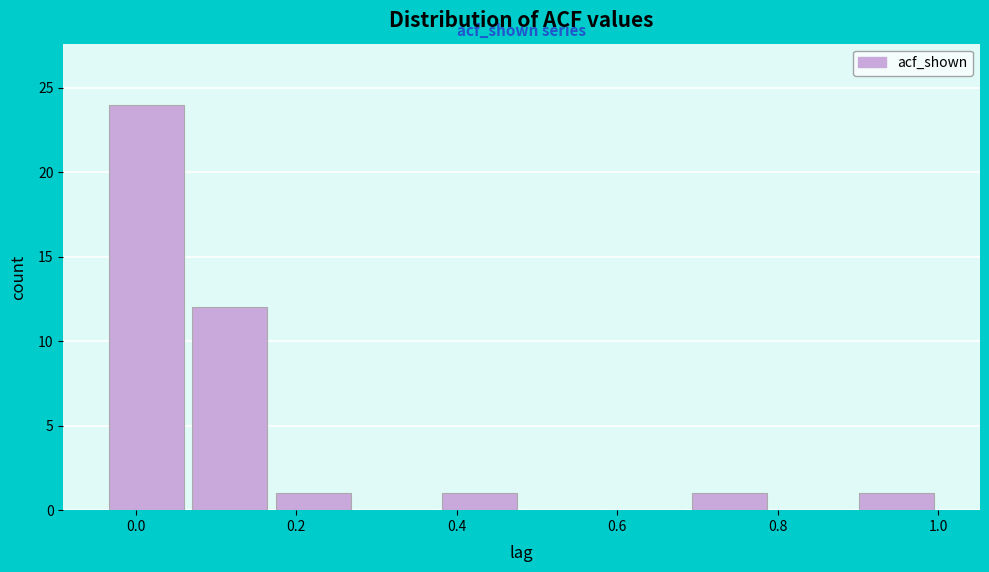

Reading left to right, transcribe this chart: for each bar, give the range it covers on the x-axis and its height. Neither the bar edges nor the heights are printed on the chart, so give them approximately, as read against the axes.

-0.04 to 0.06: 24
0.06 to 0.16: 12
0.16 to 0.28: 1
0.28 to 0.38: 0
0.38 to 0.48: 1
0.48 to 0.58: 0
0.58 to 0.68: 0
0.68 to 0.80: 1
0.80 to 0.90: 0
0.90 to 1.00: 1